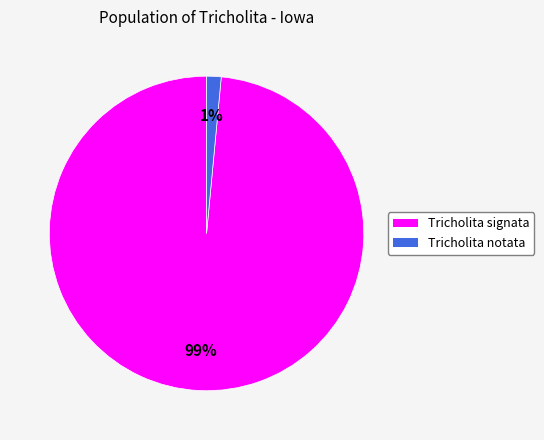

True or false: Tricholita notata accounts for 1% of the total.

True